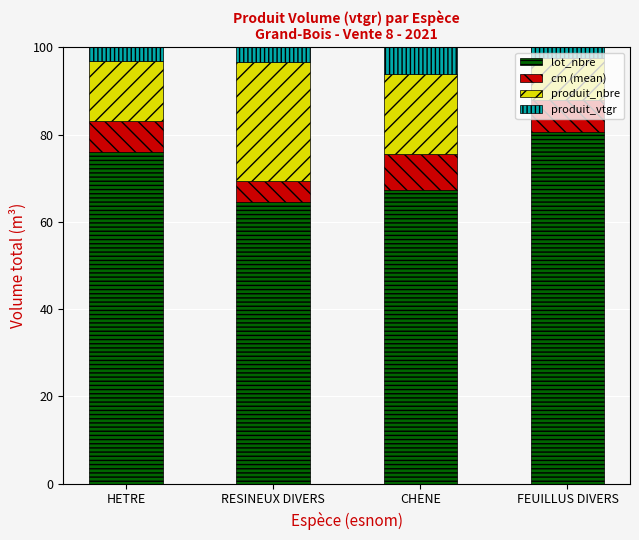

What is the sum of all lot_nbre values?

288.6